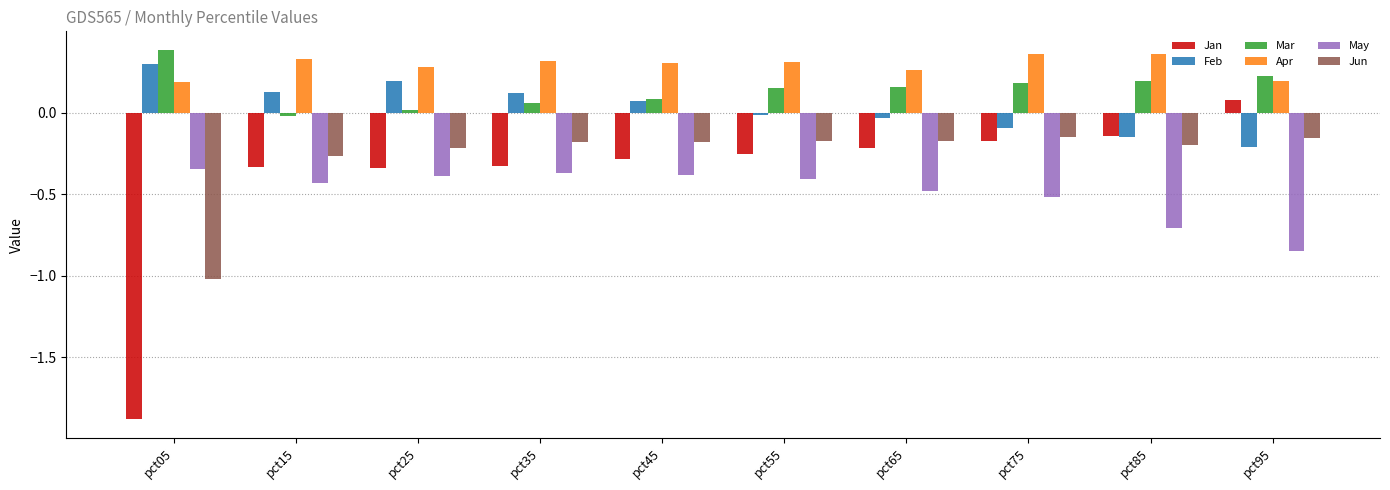

What is the sum of all Mar values?

1.4